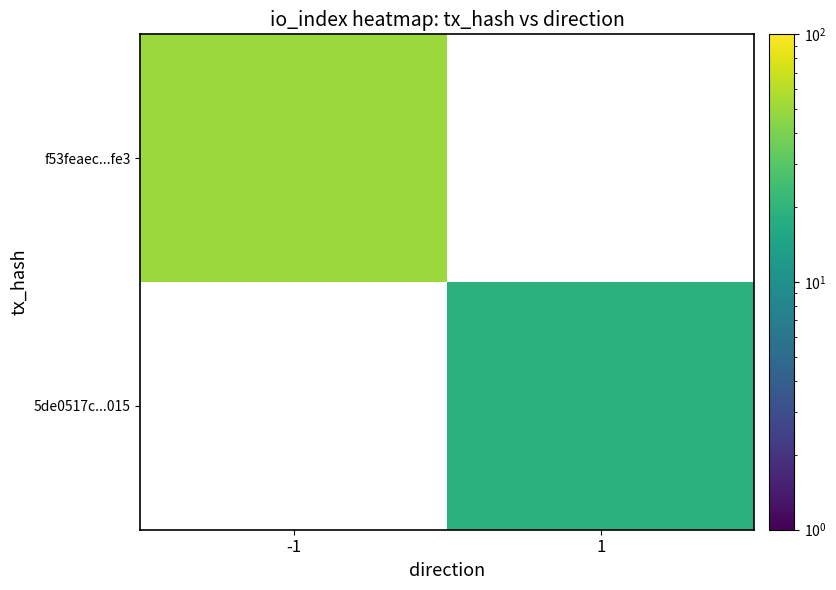

Rank the series by their average value, from lowest to highest.

f53feaec...fe3, 5de0517c...015